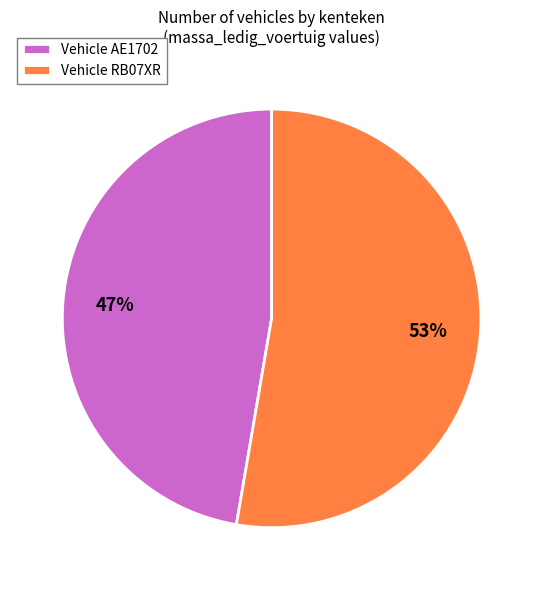

Between Vehicle AE1702 and Vehicle RB07XR, which is larger?

Vehicle RB07XR